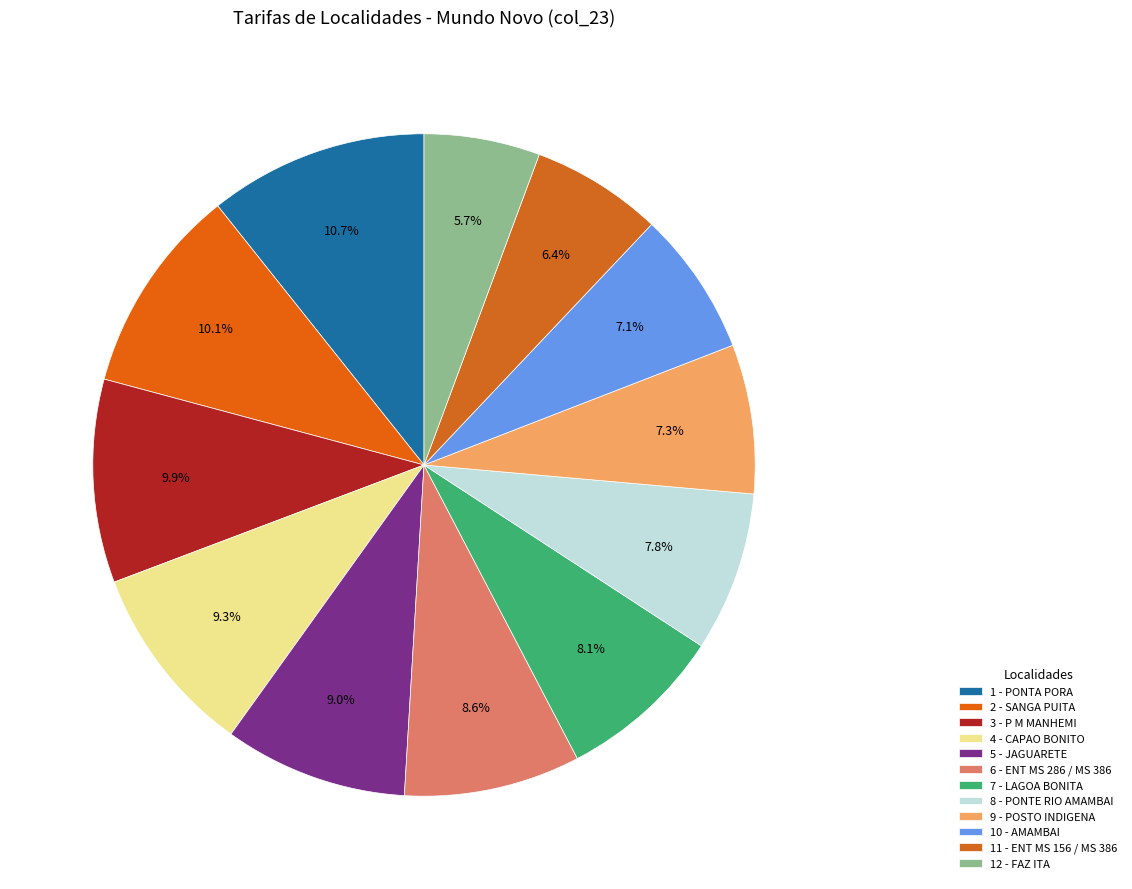

How many segments does this pie chart have?

12